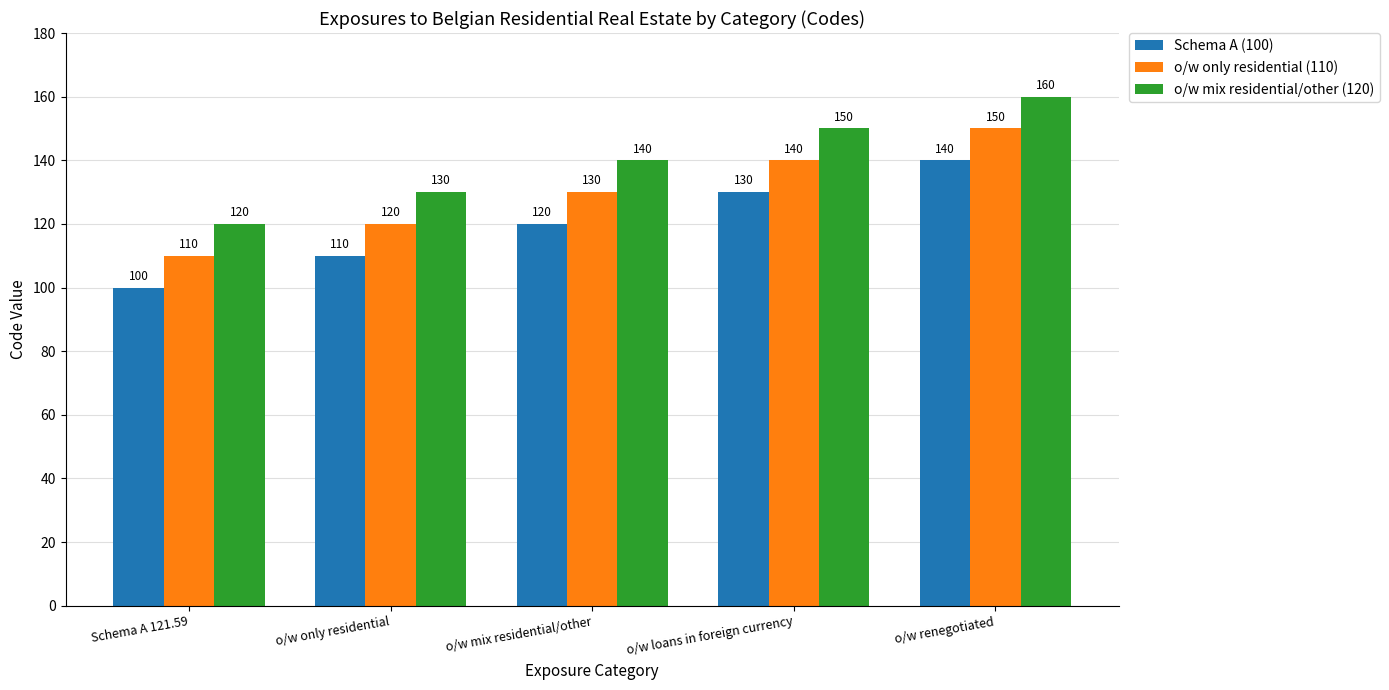

Which category has the lowest value in the Schema A (100) series?

Schema A 121.59